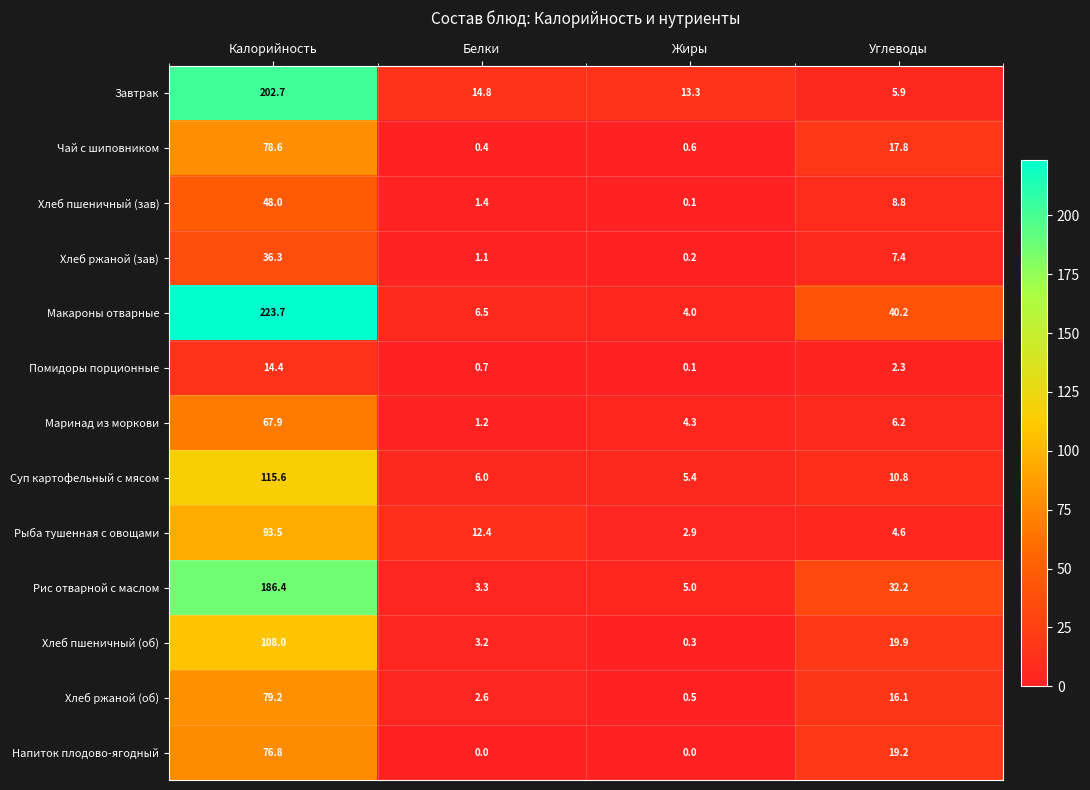

At Калорийность, list the series in order from smallest to largest.

Помидоры порционные, Хлеб ржаной (зав), Хлеб пшеничный (зав), Маринад из моркови, Напиток плодово-ягодный, Чай с шиповником, Хлеб ржаной (об), Рыба тушенная с овощами, Хлеб пшеничный (об), Суп картофельный с мясом, Рис отварной с маслом, Завтрак, Макароны отварные